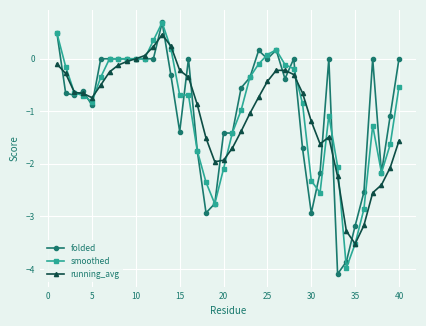

What is the difference between the maximum and minimum values in the smoothed series?

4.7